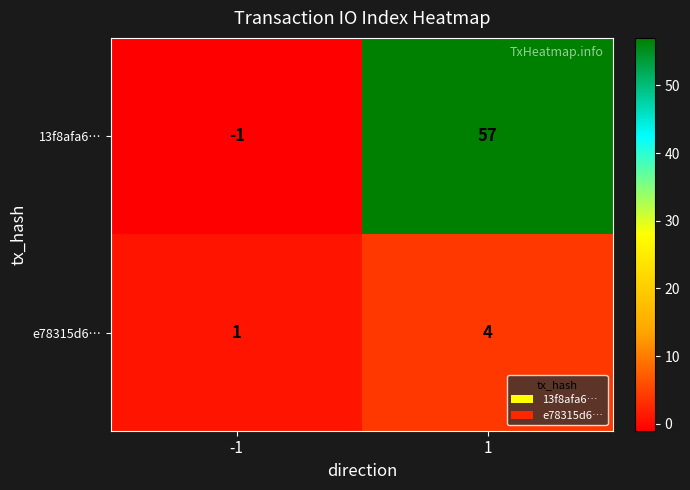

What is the maximum value for e78315d6…?

4